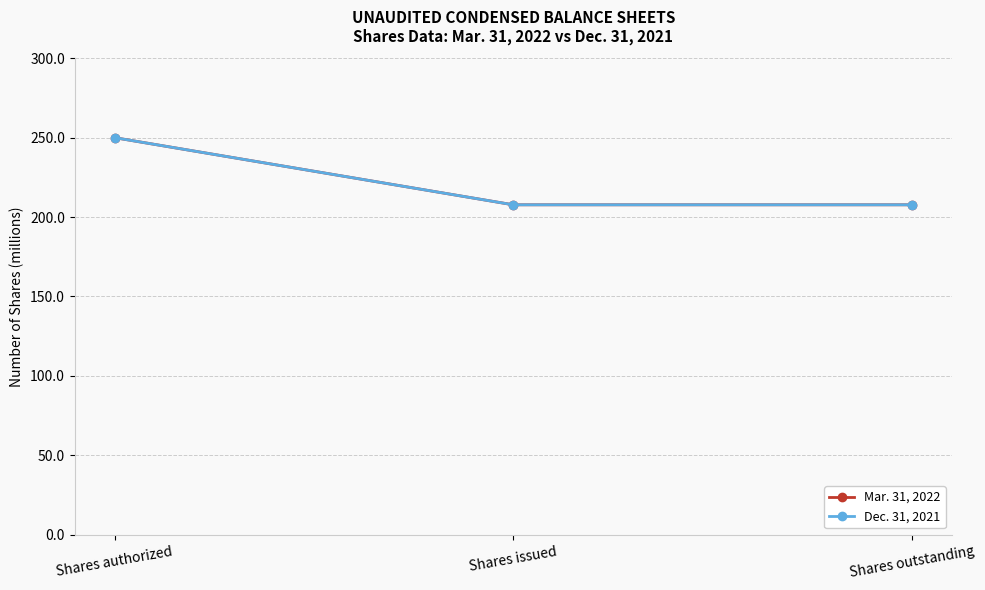

At which category is the sum across all series the highest?

Shares authorized